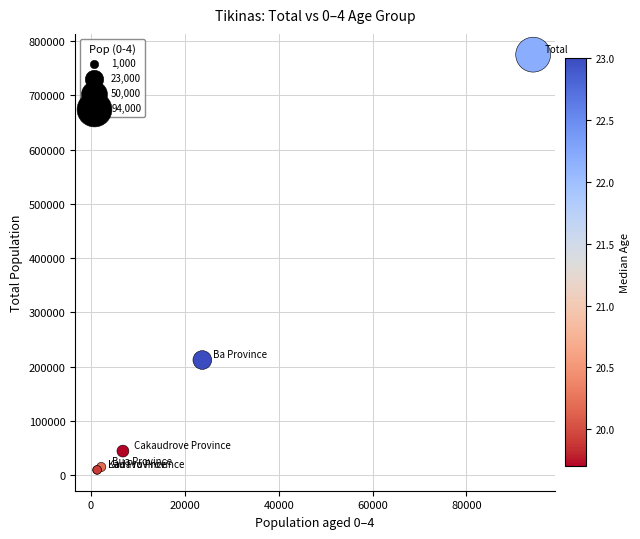

What Y value in the scatter plot is closest to 392306?

212197